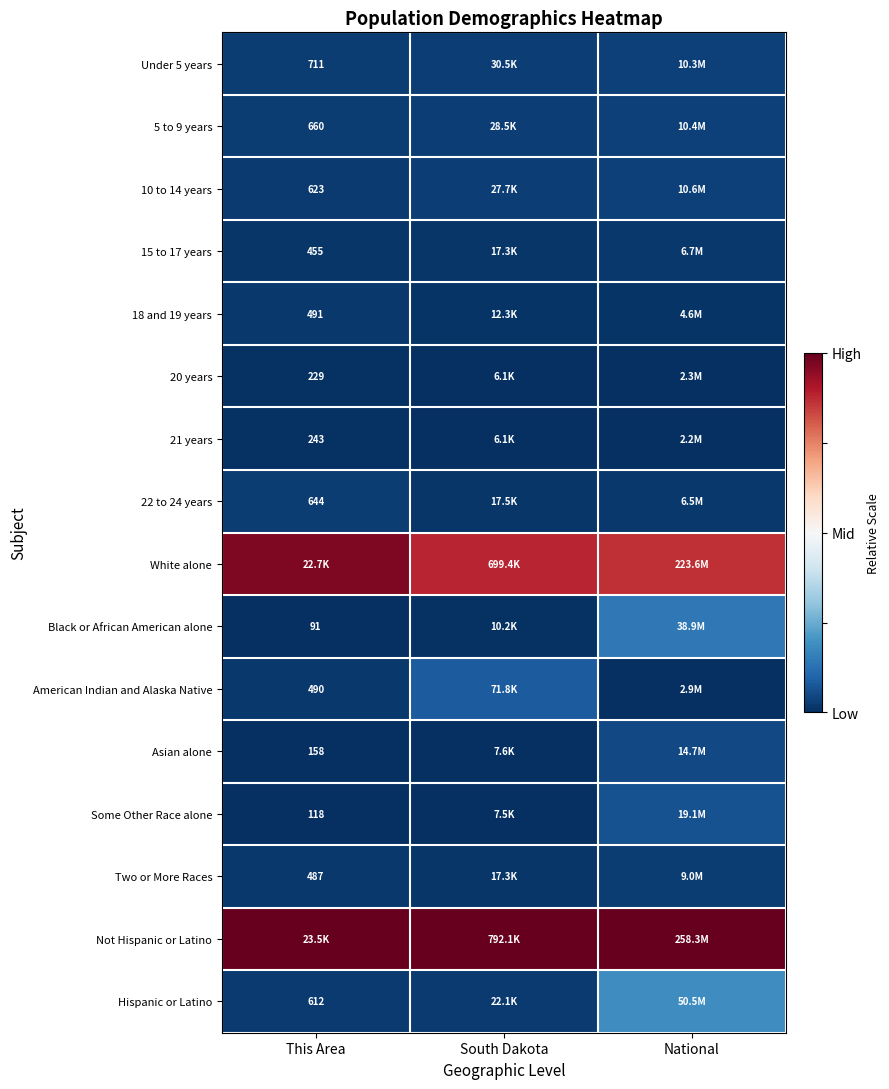

Is the value of 15 to 17 years at This Area greater than the value of 22 to 24 years at This Area?

No